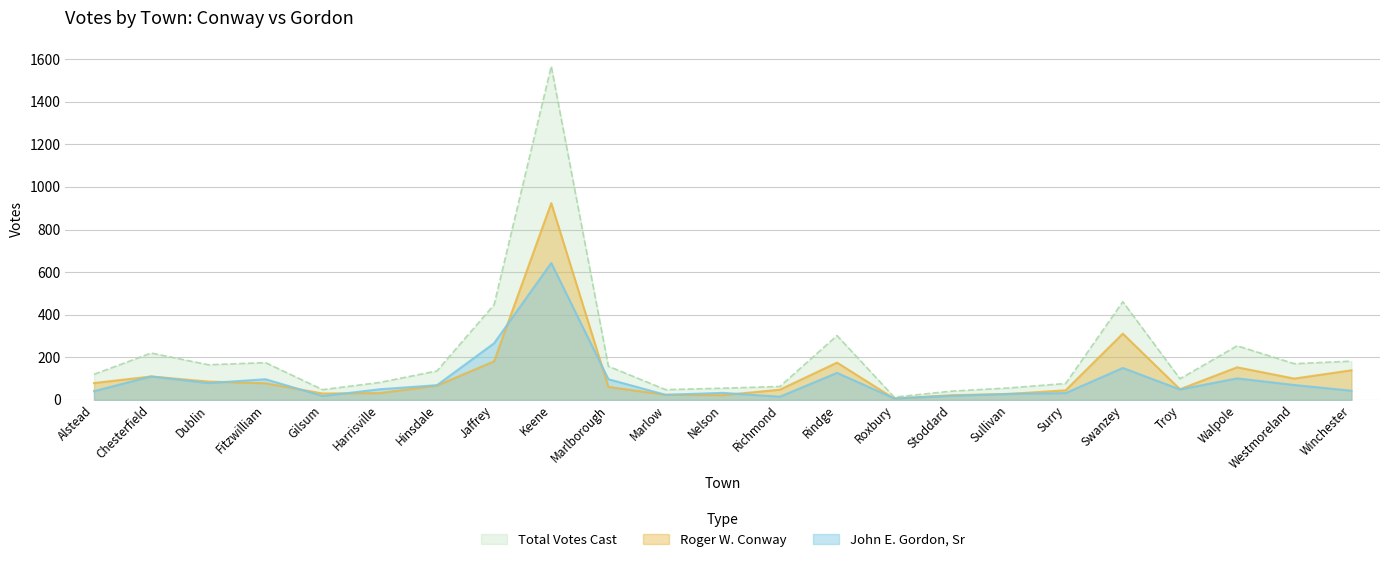

What is the total value across all series at Sullivan?

112